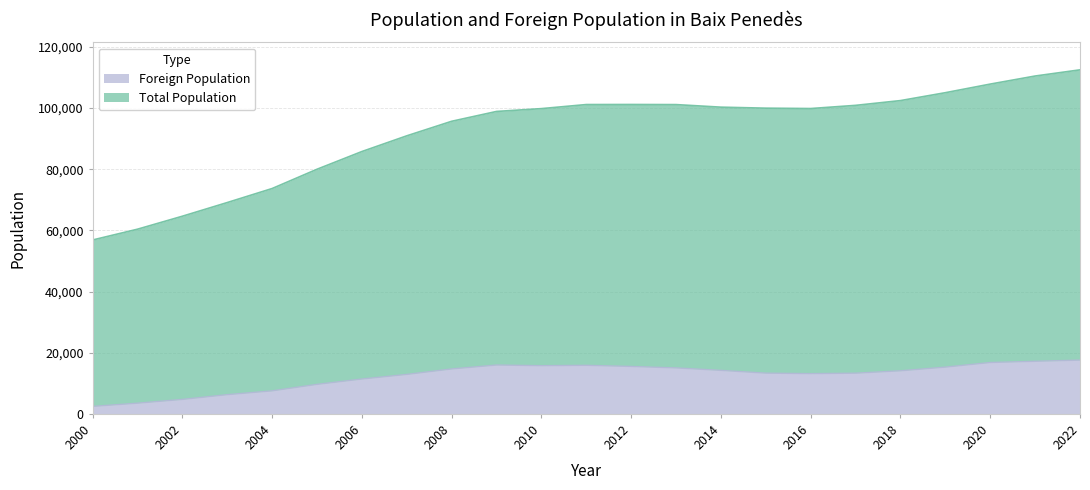

Which series has the largest range (max minus min)?

Total Population